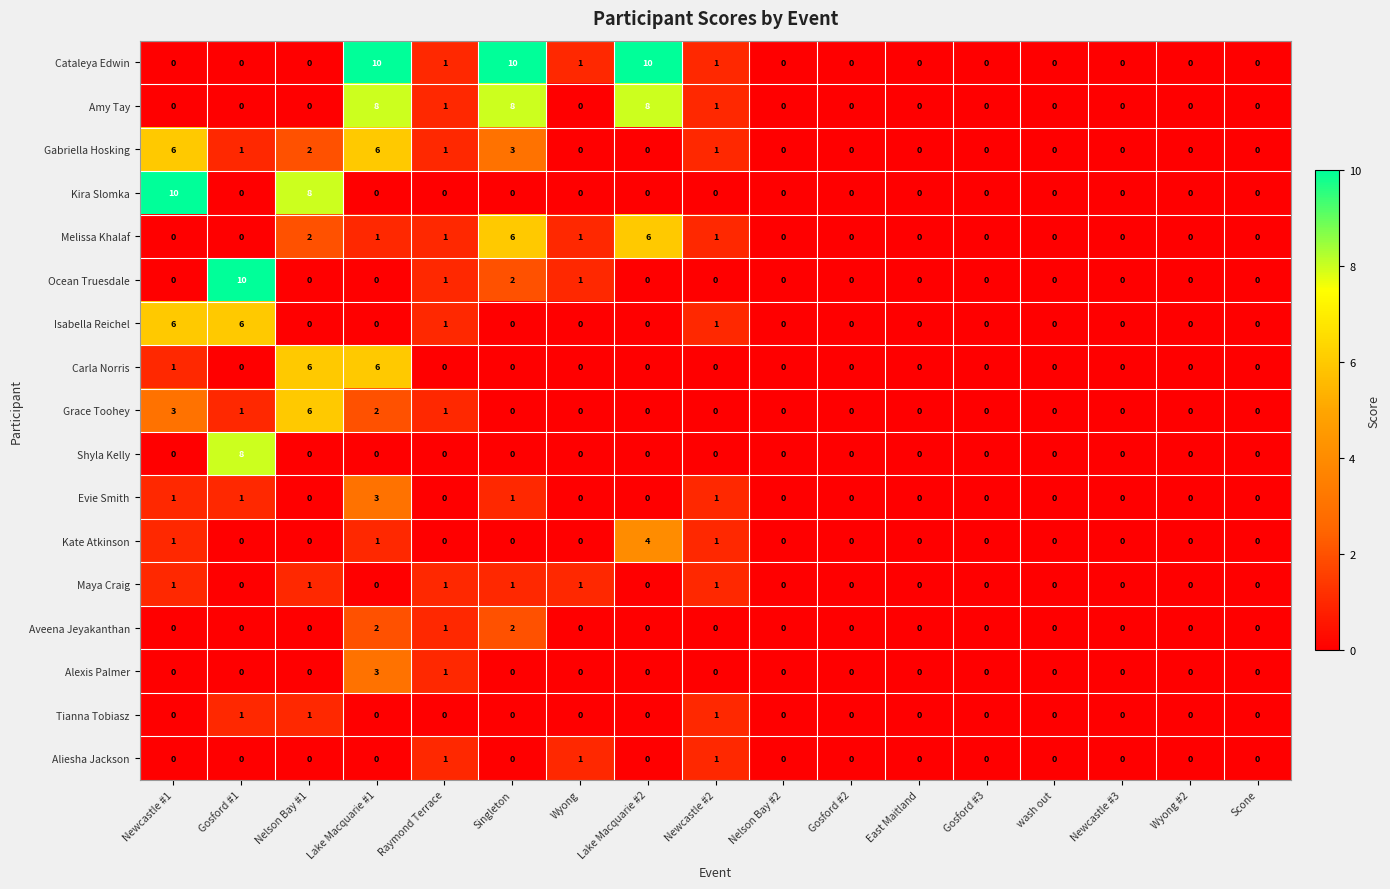

What is the sum of all Kate Atkinson values?

7